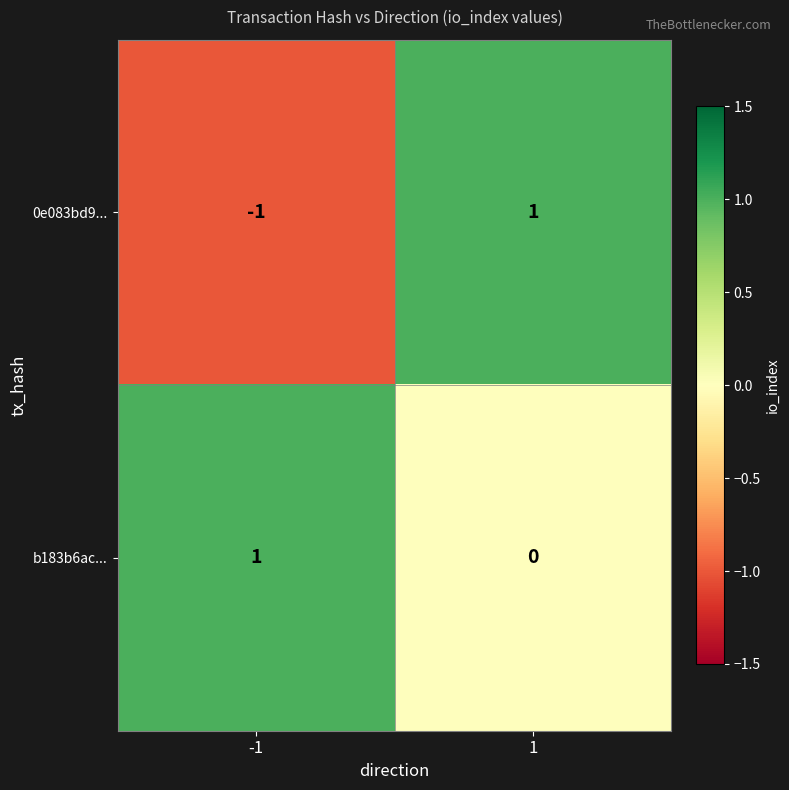

List the series in order of their overall mean, highest first.

b183b6ac..., 0e083bd9...